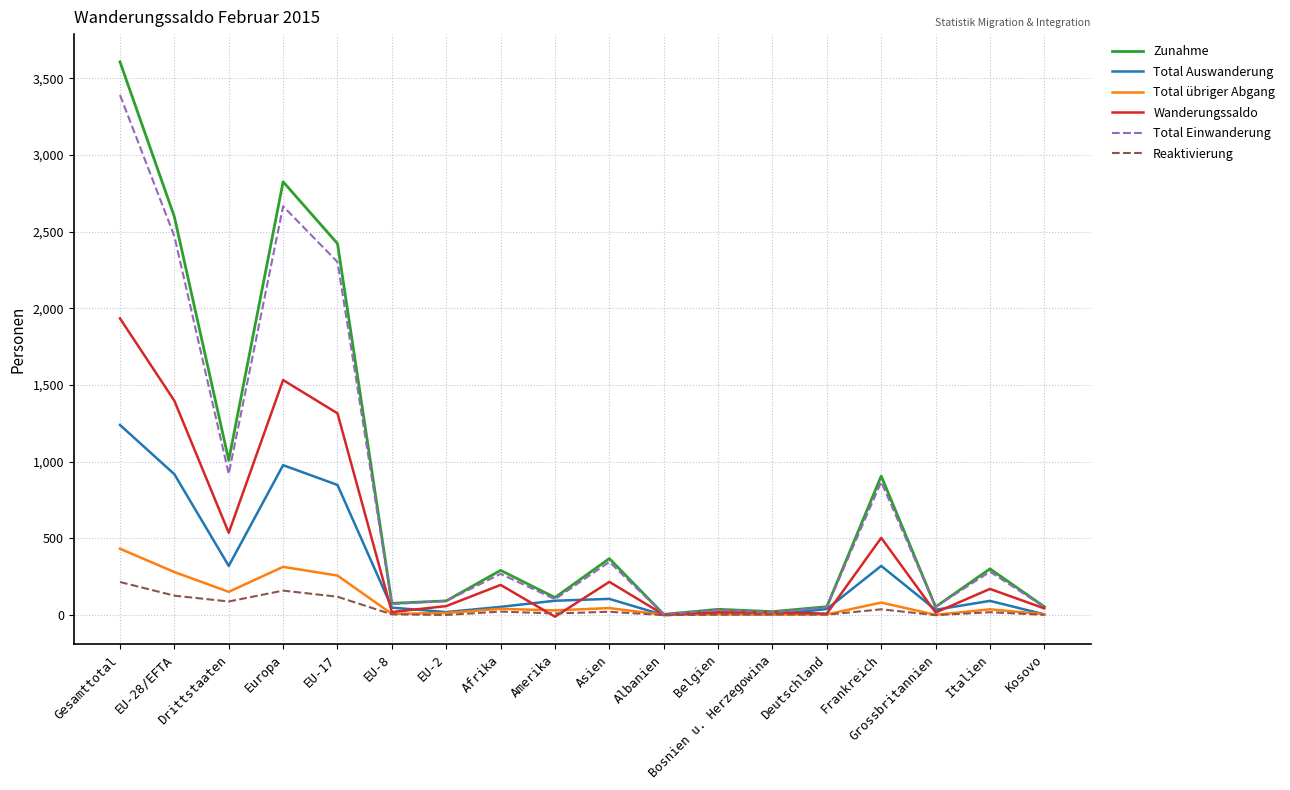

The value of Total Einwanderung at Gesamttotal is 3392. True or false?

True